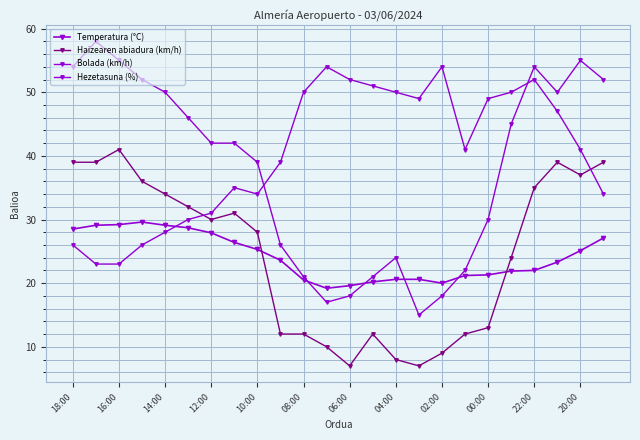

Which series has the largest total across all categories?

Hezetasuna (%)